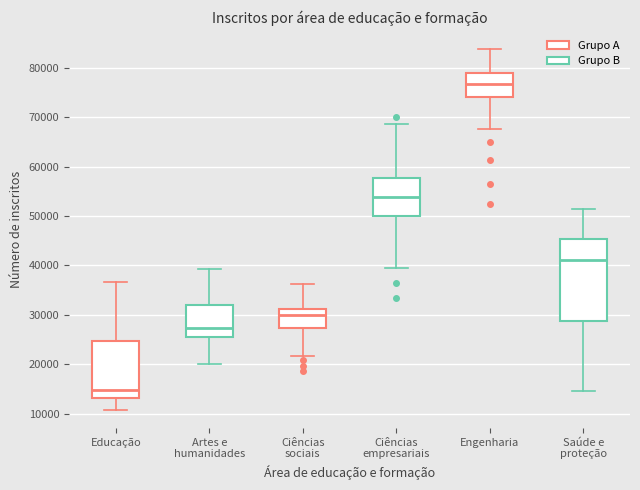

Comparing the boxes themselves (not the whiskers), which one is the tallest?

Saúde e proteção